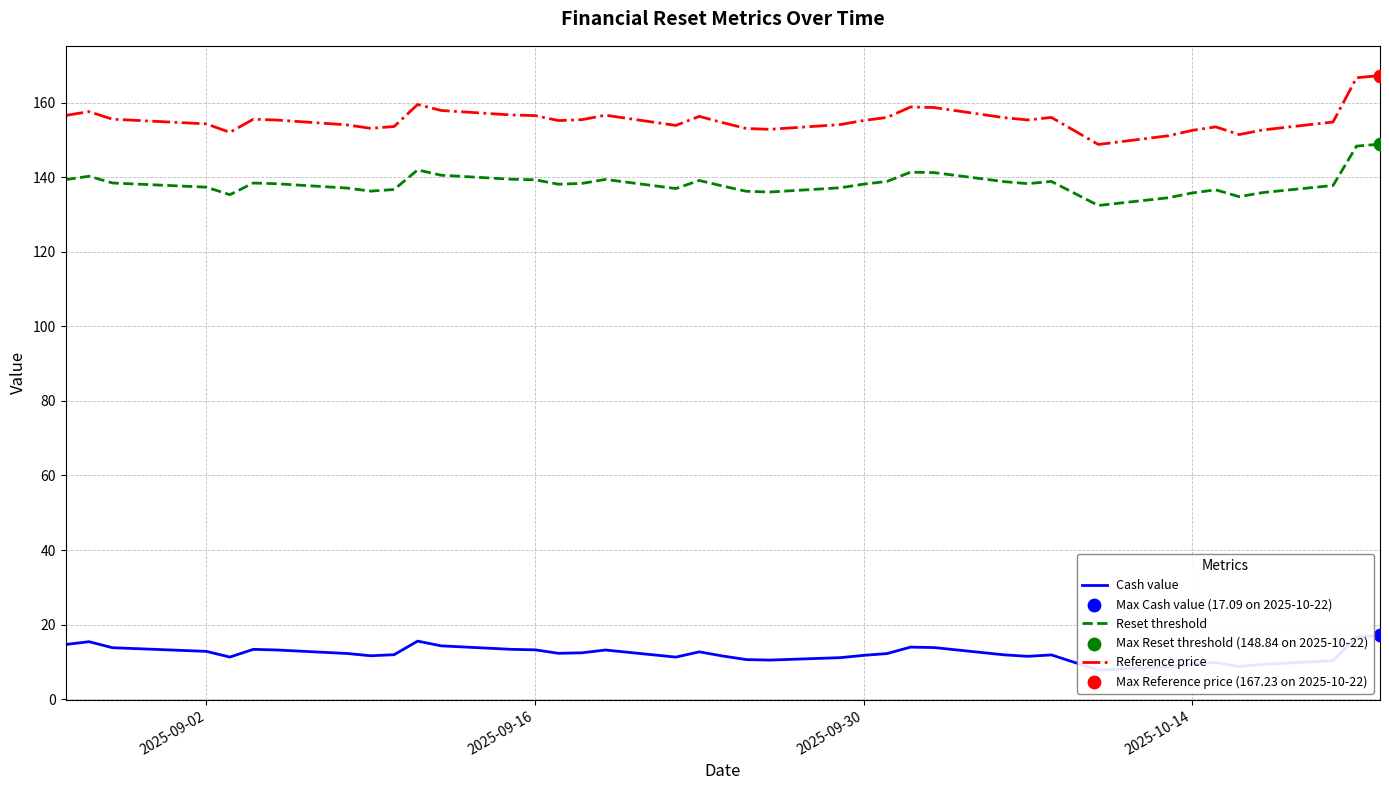

Which series has the widest spread of Y values?

Reference price